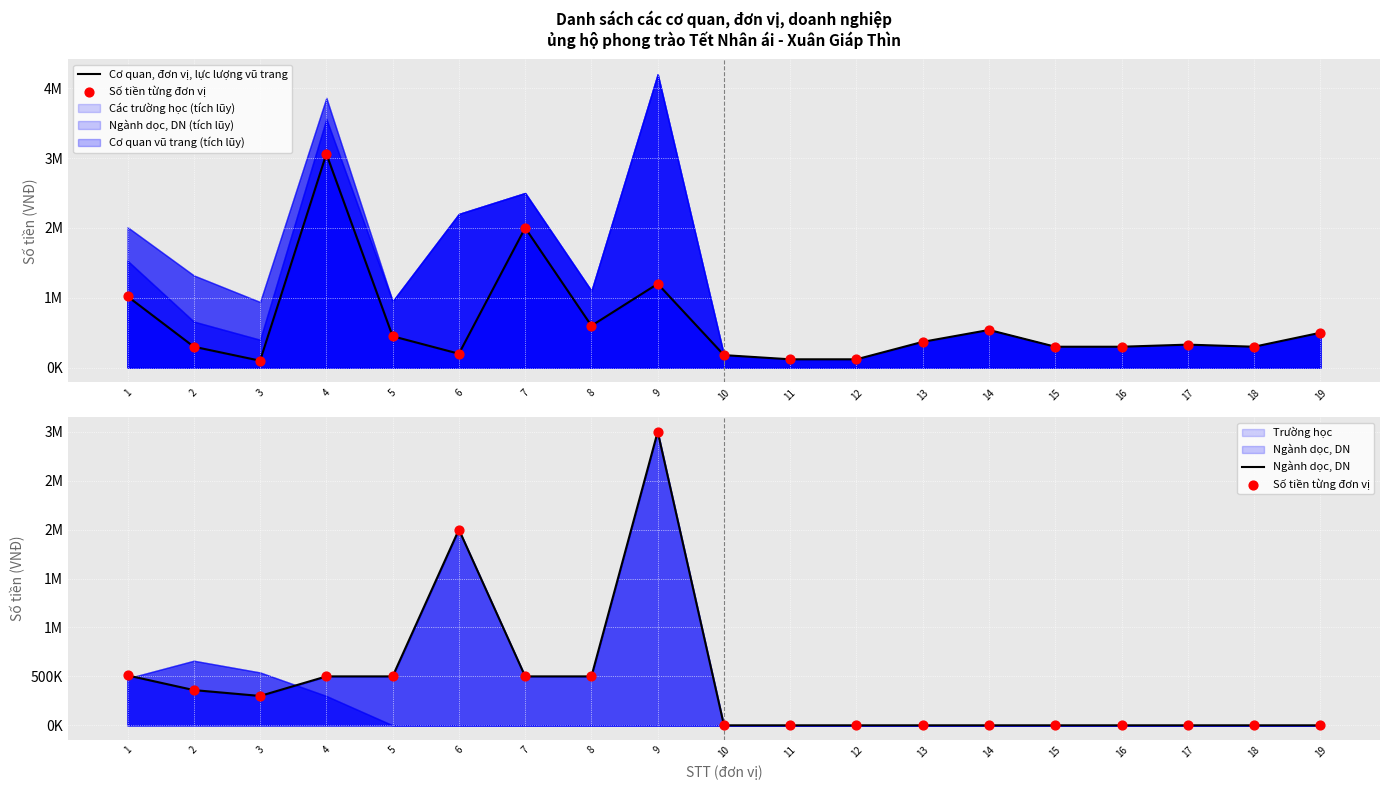

Which series reaches the minimum Y coordinate?

Số tiền từng đơn vị